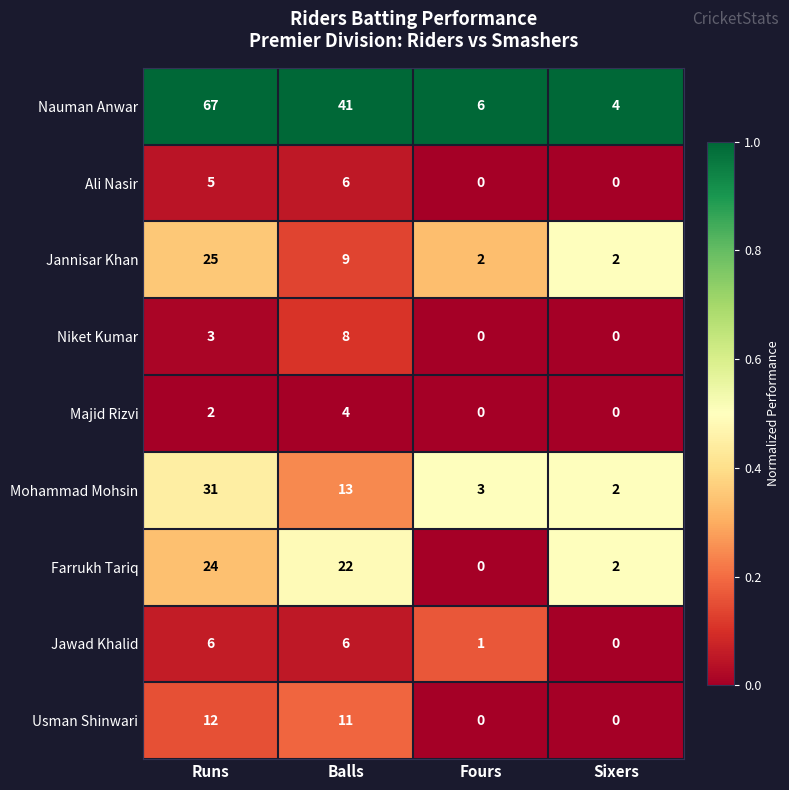

What is the total value across all series at Runs?

175